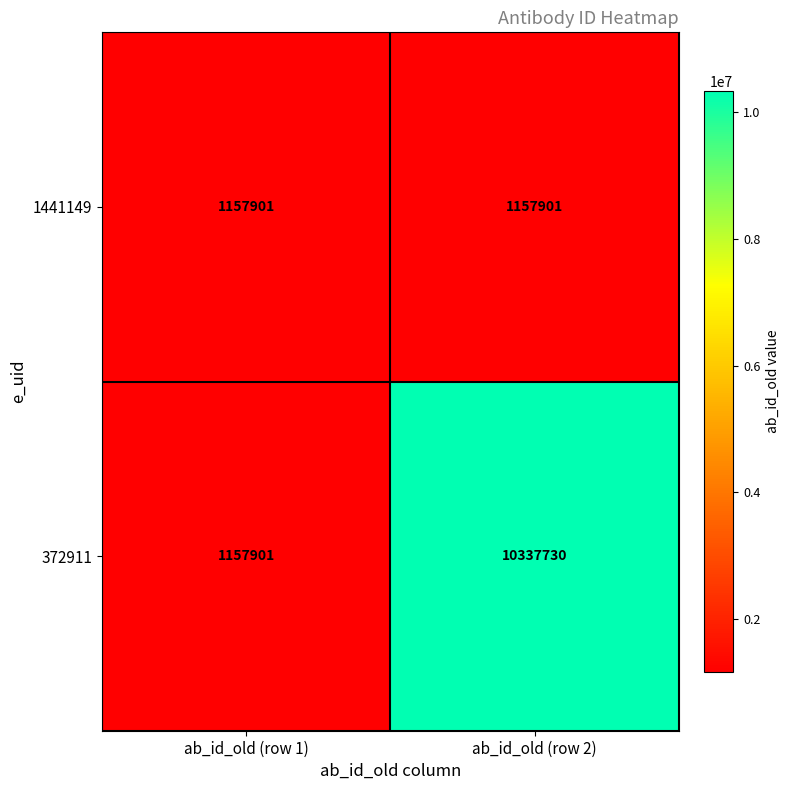

What value does the 1441149 series have at ab_id_old (row 1)?

1157901